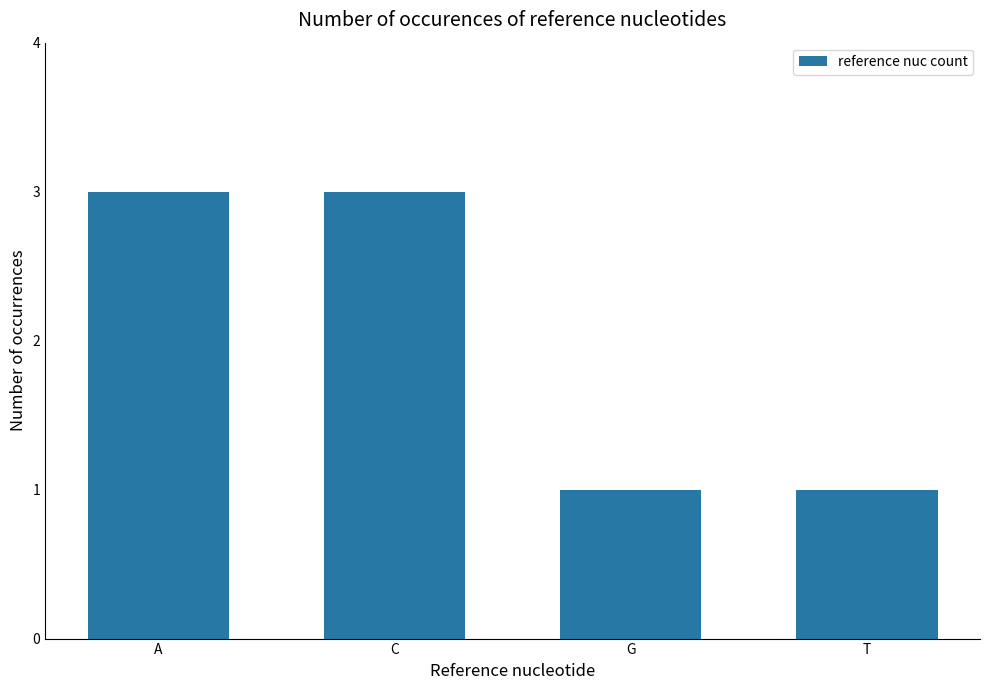

Is it true that the value at T is 1?

True